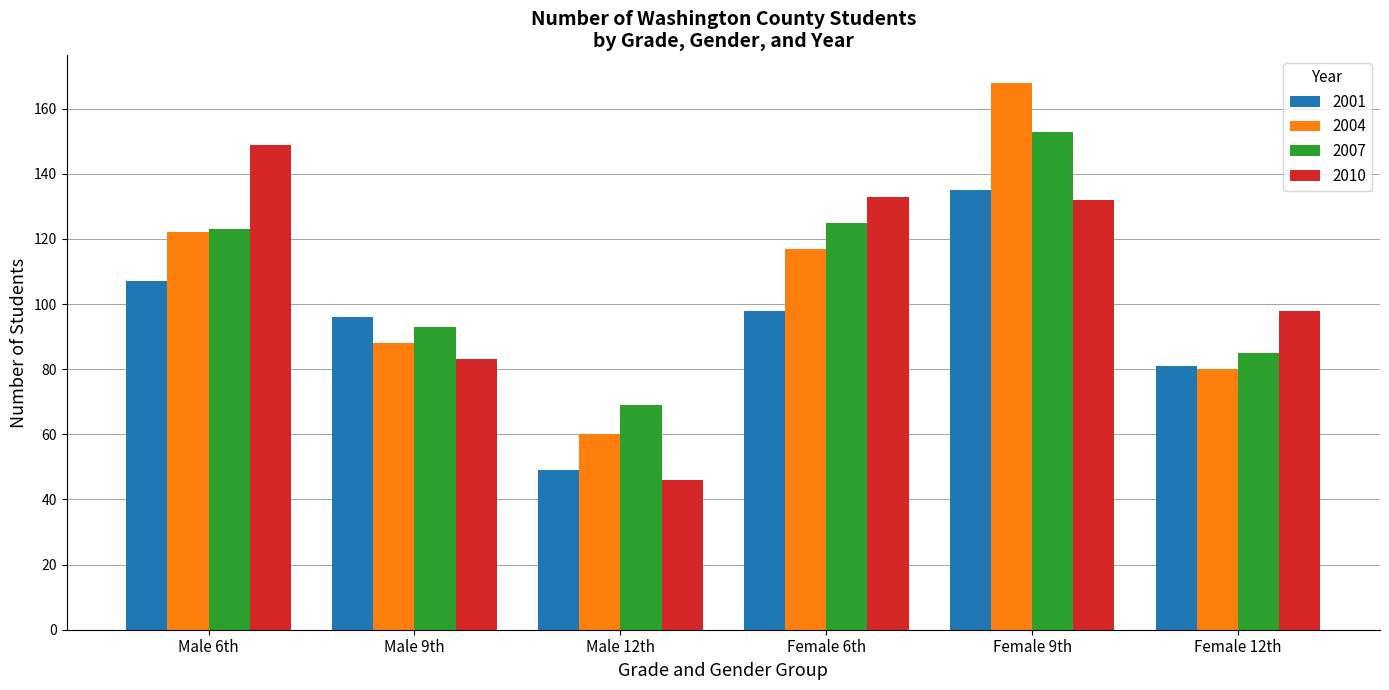

What is the label of the 5th bar from the left?

Female 9th